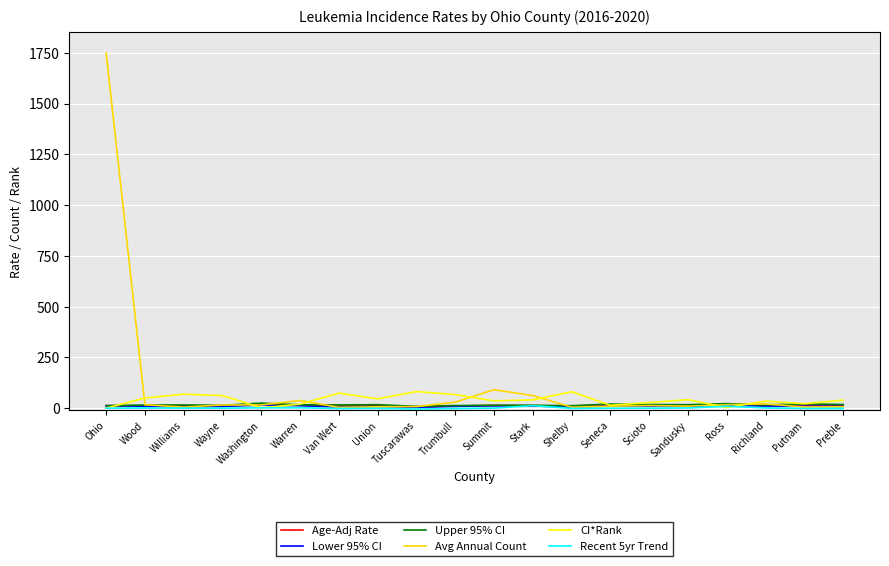

True or false: Avg Annual Count has a value of 1749.0 at Ohio.

True